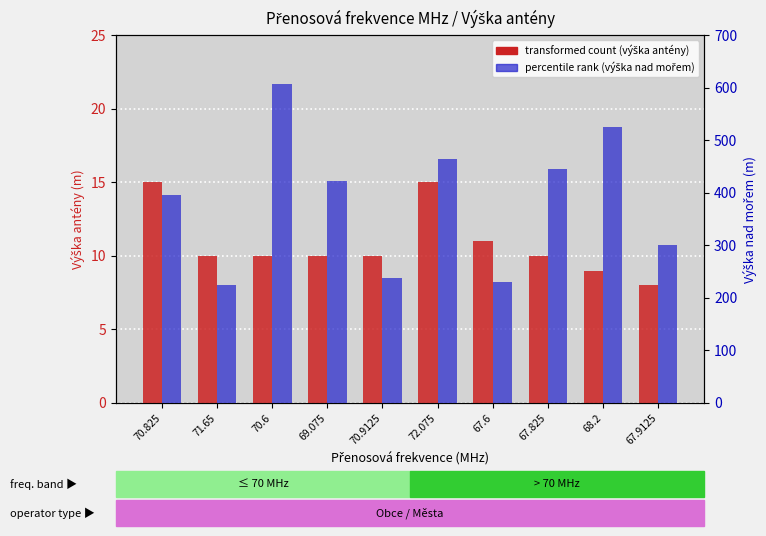

Reading left to right, transcribe all the data shown in this chart.

transformed count: 70.825=15	71.65=10	70.6=10	69.075=10	70.9125=10	72.075=15	67.6=11	67.825=10	68.2=9	67.9125=8
percentile rank within the sample: 70.825=395	71.65=225	70.6=608	69.075=423	70.9125=238	72.075=464	67.6=230	67.825=445	68.2=525	67.9125=300